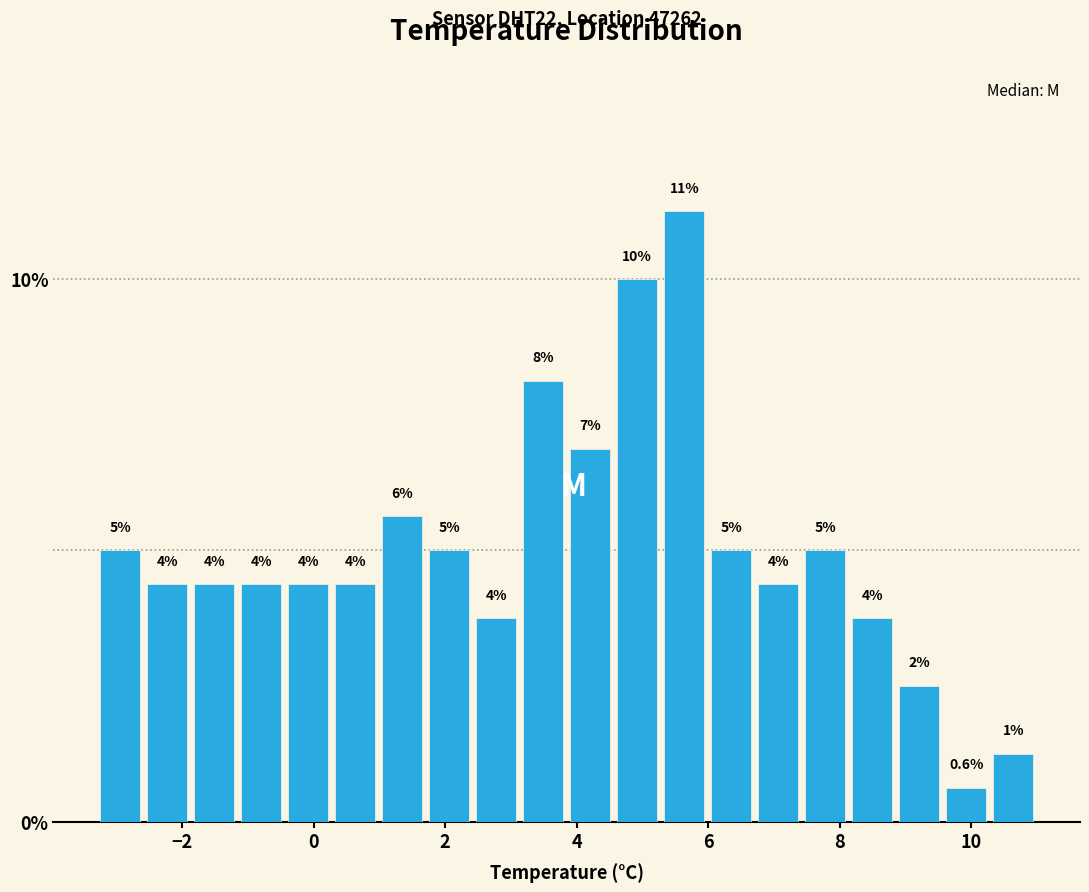

Read against the x-axis, roughly where is the centre of the tallest bar?

5.6